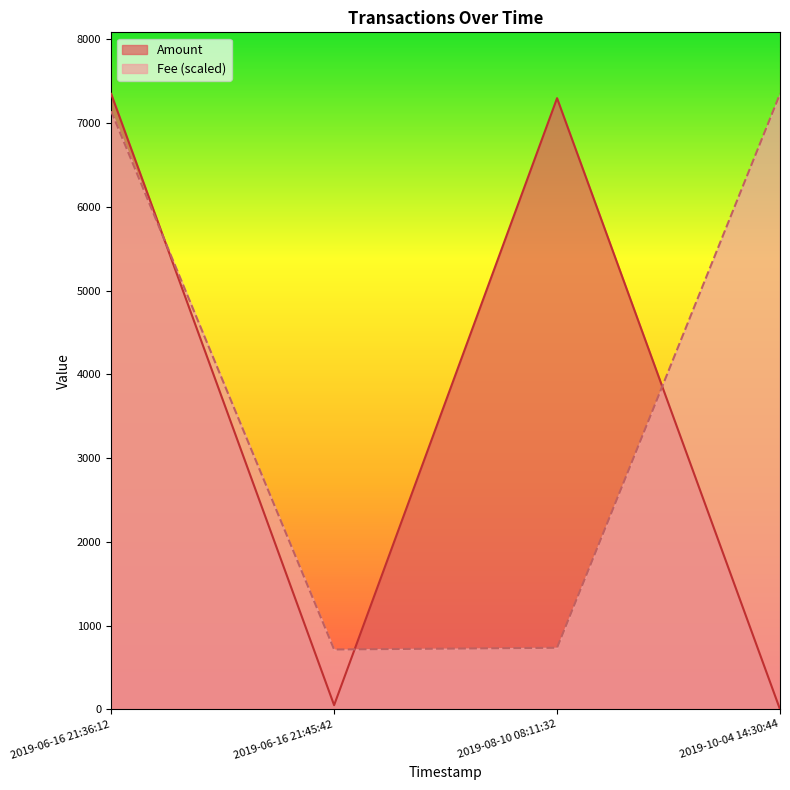

At which category does Amount reach its first local peak?

2019-08-10 08:11:32